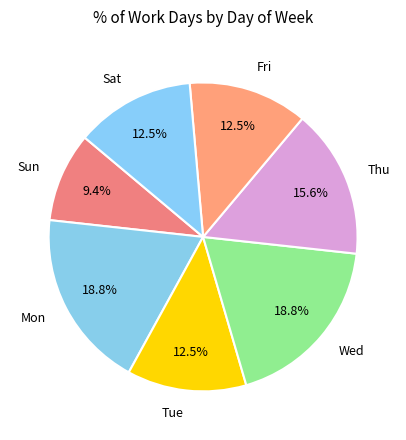

Is the sum of Sun and Sat greater than half?

No